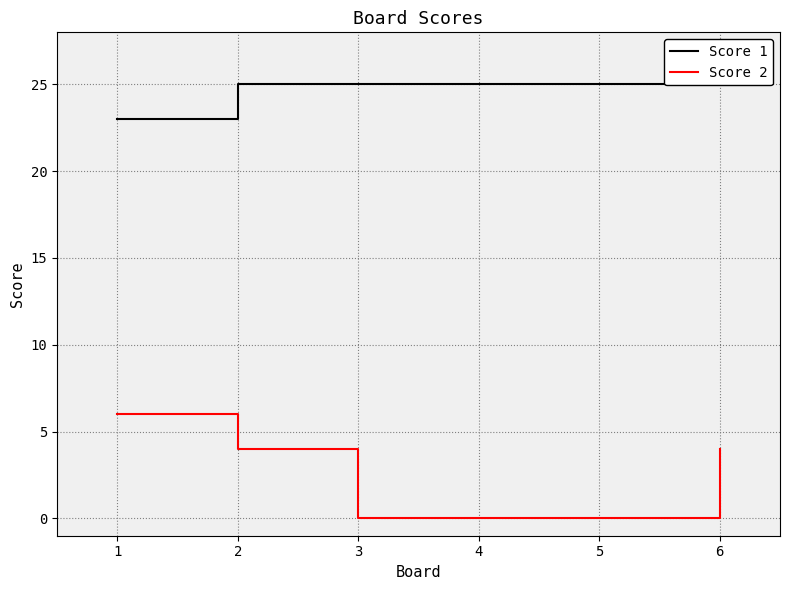

True or false: Score 2 and Score 1 cross at least once.

False